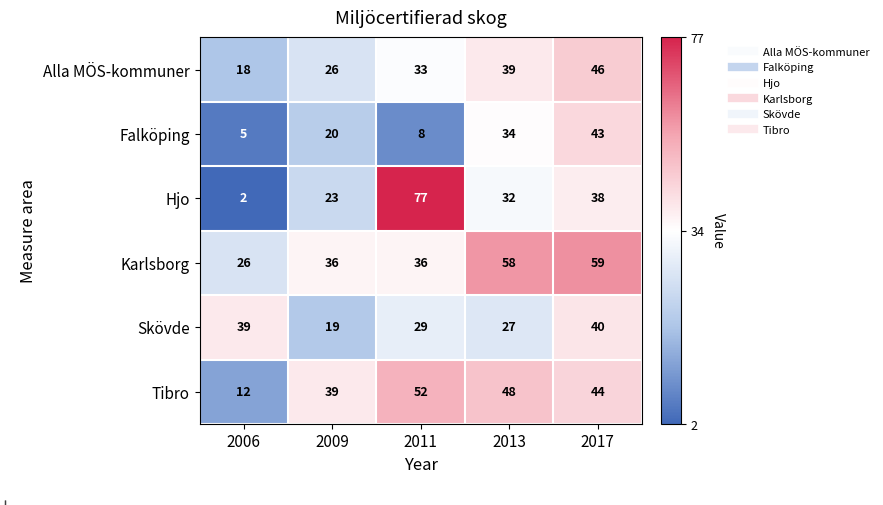

Is it true that Skövde equals 64 at 2006?

False